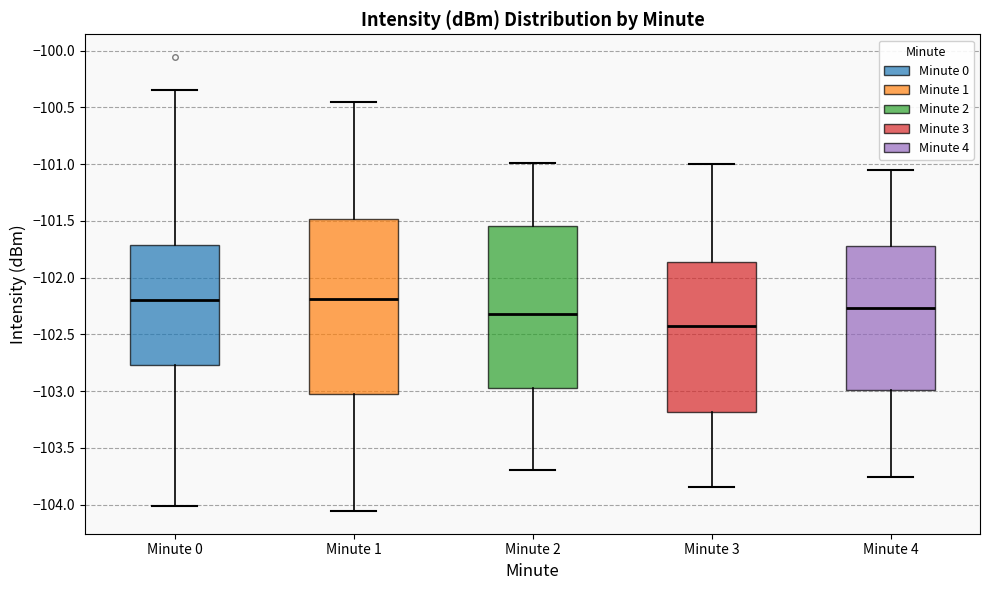

Reading left to right, read every box against the y-axis: the position of its median line, the range the box covers, and the ends of its whiskers. The values are not printed on the chart, so give them approximately, as read against the axis.

Minute 0: median -102.20, box -102.75 to -101.70, whiskers -104.00 to -100.35
Minute 1: median -102.20, box -103.00 to -101.50, whiskers -104.05 to -100.45
Minute 2: median -102.30, box -102.95 to -101.55, whiskers -103.70 to -101.00
Minute 3: median -102.40, box -103.20 to -101.85, whiskers -103.85 to -101.00
Minute 4: median -102.25, box -103.00 to -101.70, whiskers -103.75 to -101.05